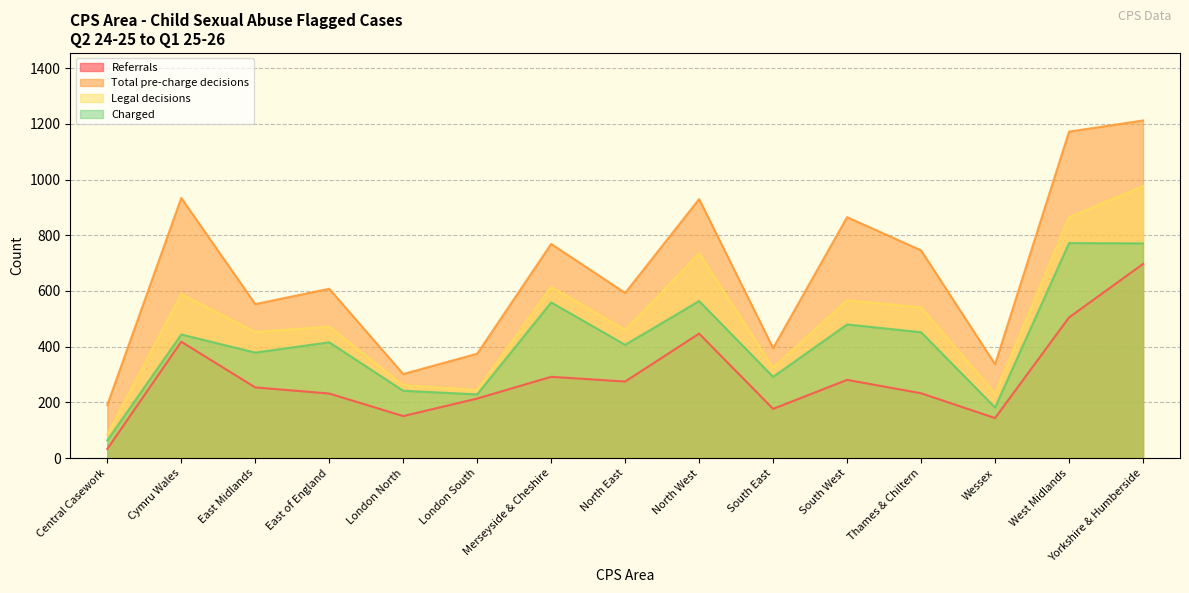

Rank the series by their average value, from highest to lowest.

Total pre-charge decisions, Legal decisions, Charged, Referrals